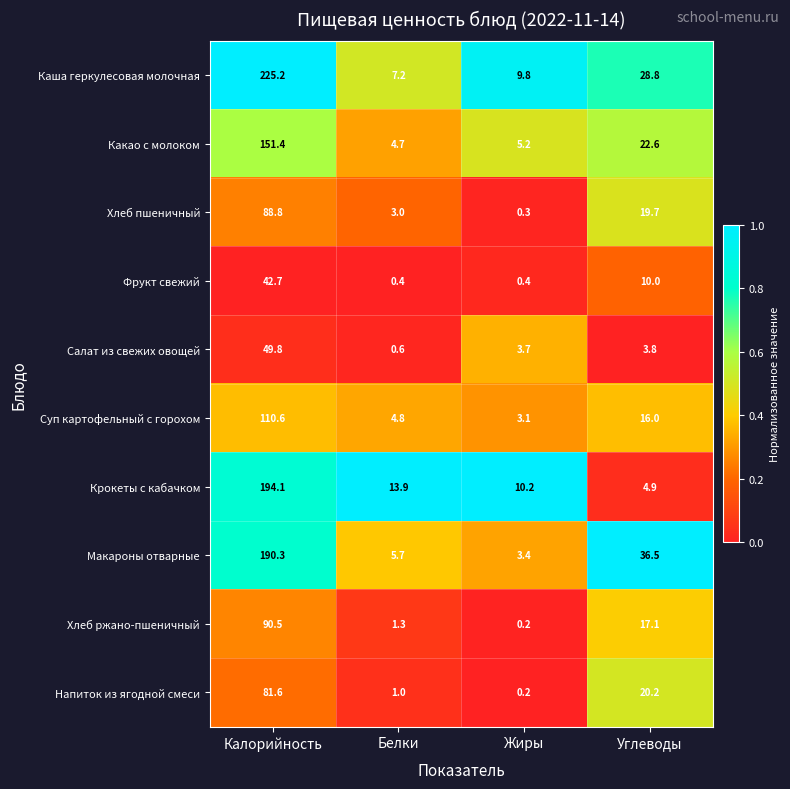

Is it true that Крокеты с кабачком equals 4.9 at Углеводы?

True